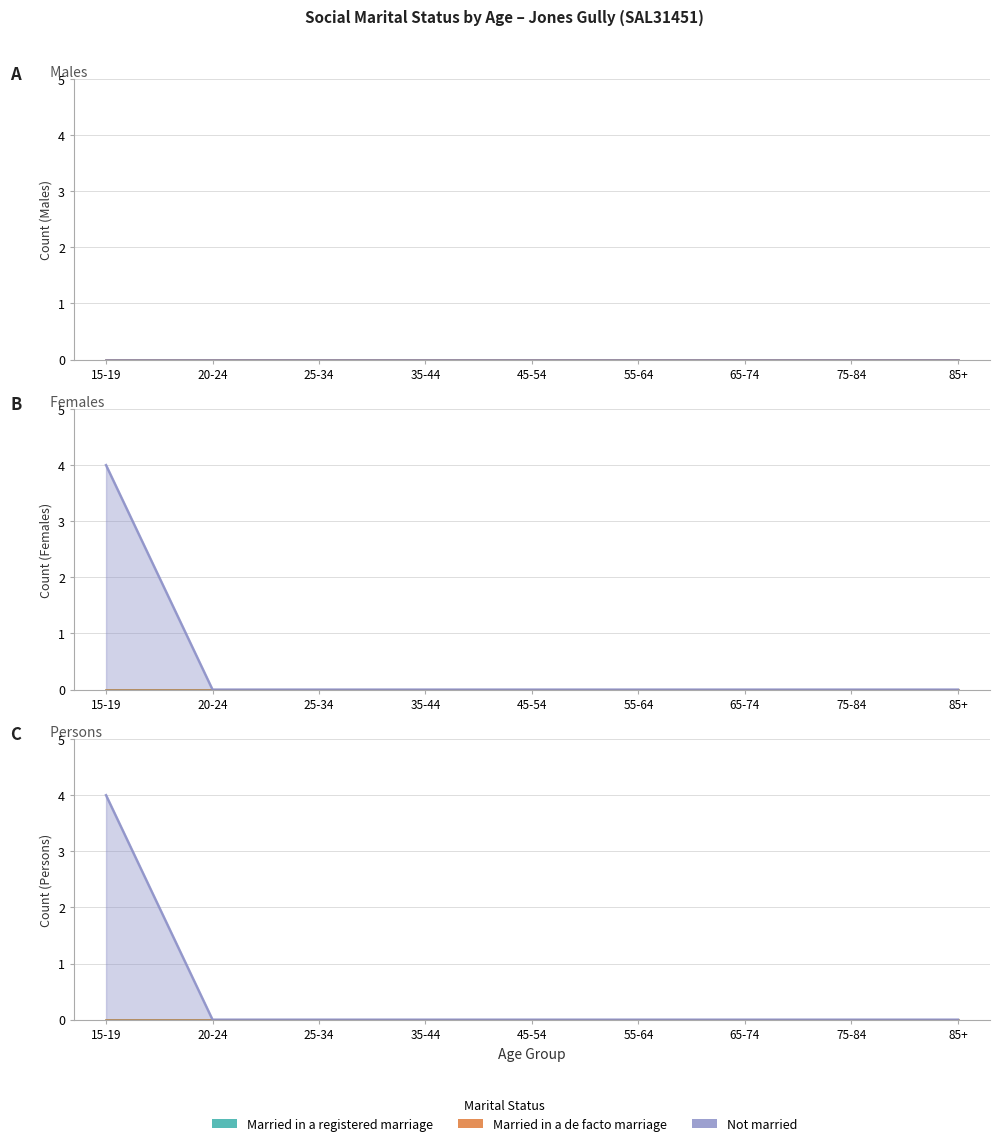

Is it true that Not married equals 4 at 15-19?

True